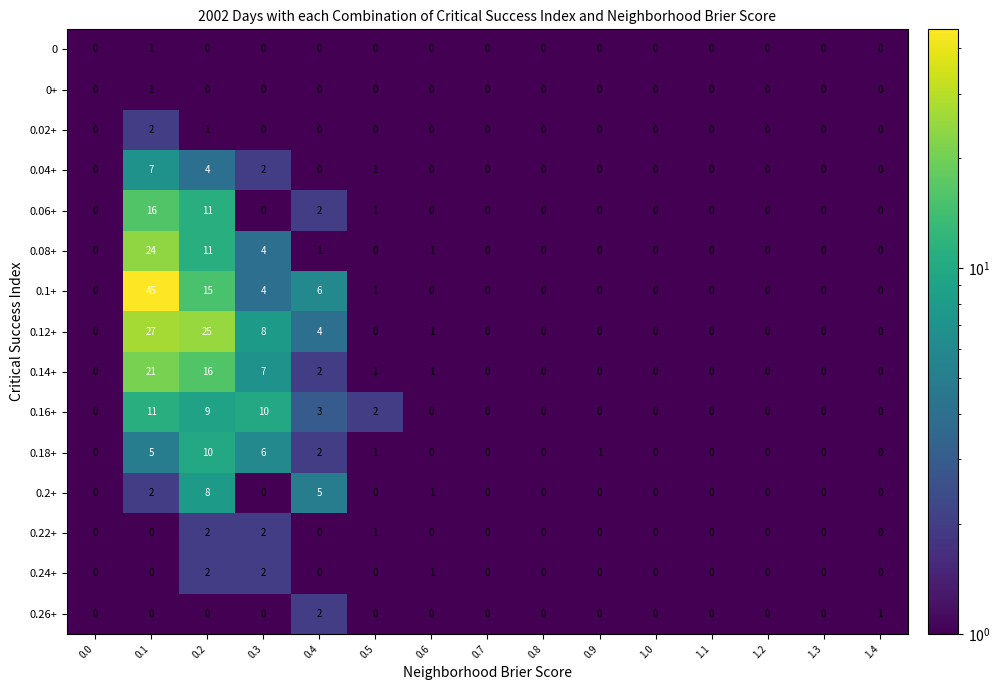

At which label is 0.26+ closest to 1?

1.4